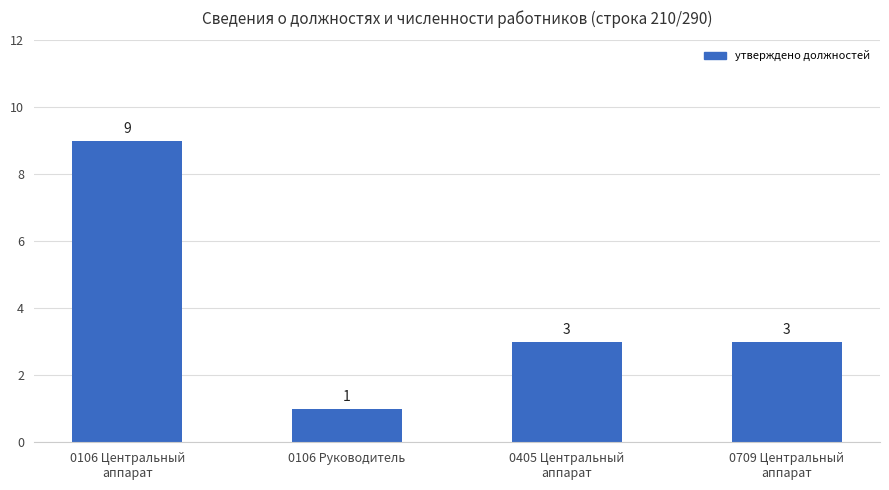

Reading left to right, list all the values displayed in this chart.

0106 Центральный
аппарат=9	0106 Руководитель=1	0405 Центральный
аппарат=3	0709 Центральный
аппарат=3